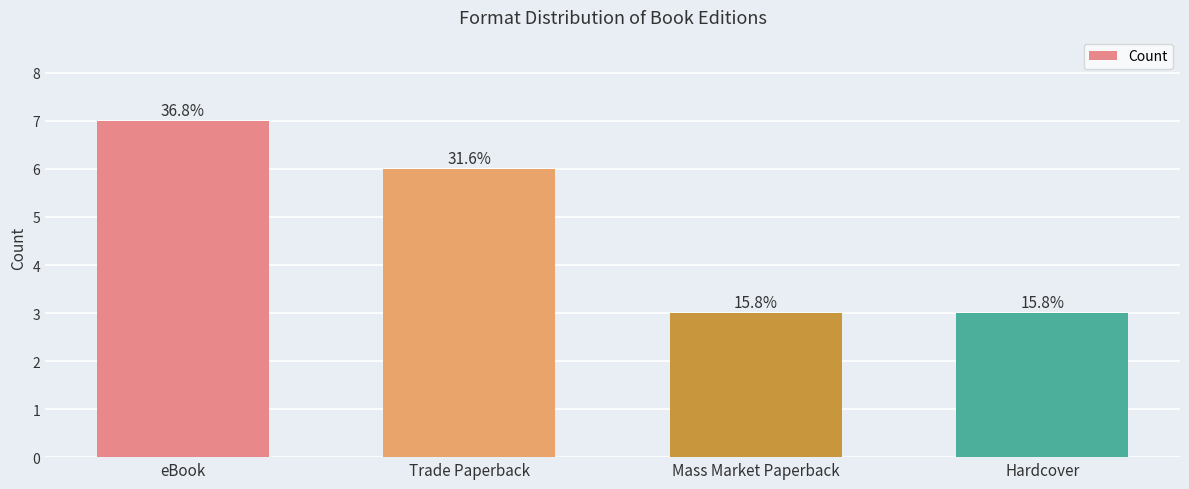

What is the label of the 4th bar from the right?

eBook